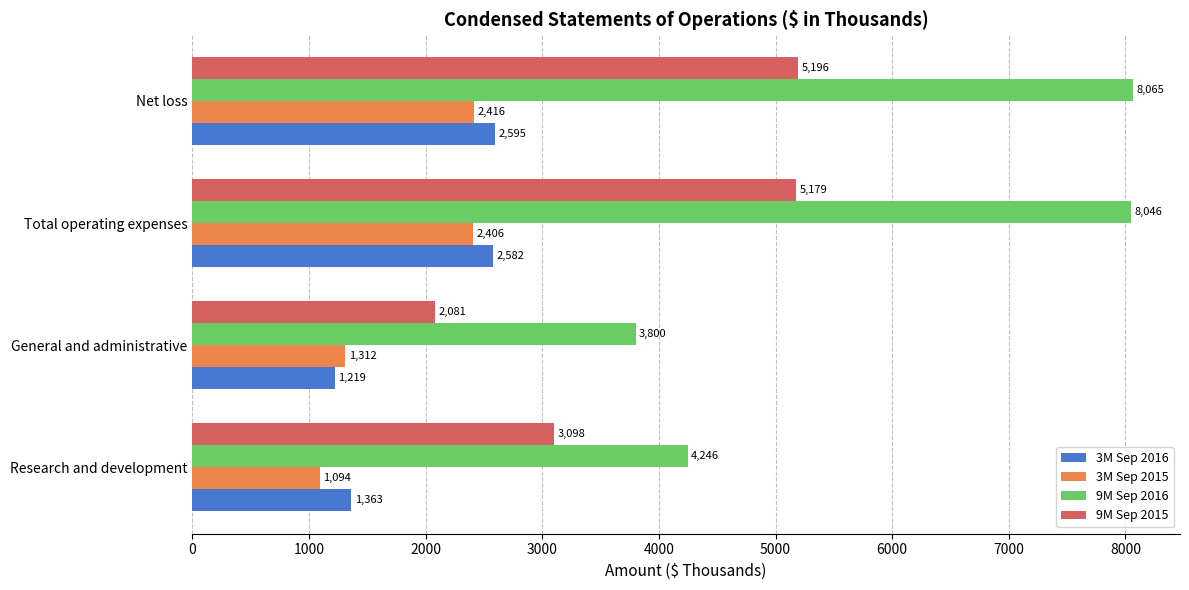

What are all the series names shown in the legend?

3M Sep 2016, 3M Sep 2015, 9M Sep 2016, 9M Sep 2015